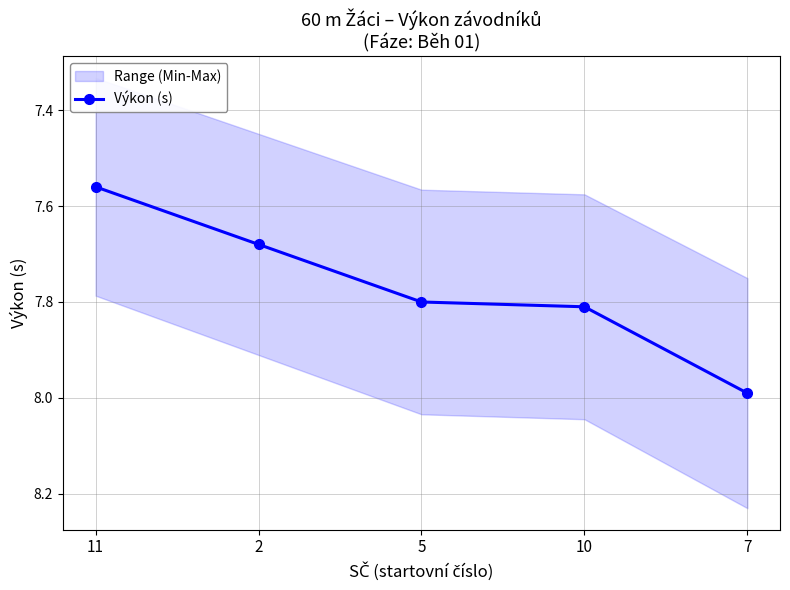

The value at 2 is 7.7. True or false?

True